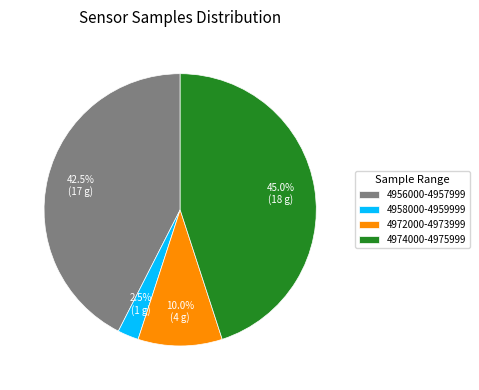

Which category has the smallest portion of the pie?

4958000-4959999